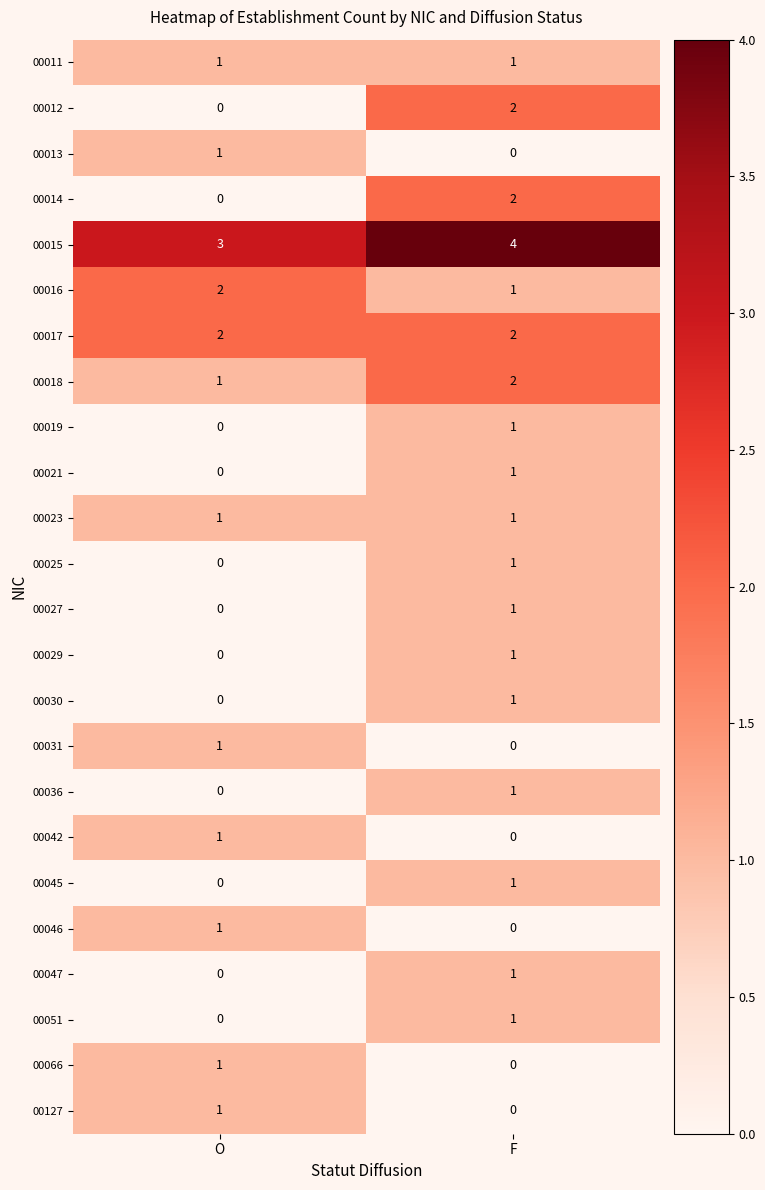

Rank the categories by 00127 value from highest to lowest.

O, F